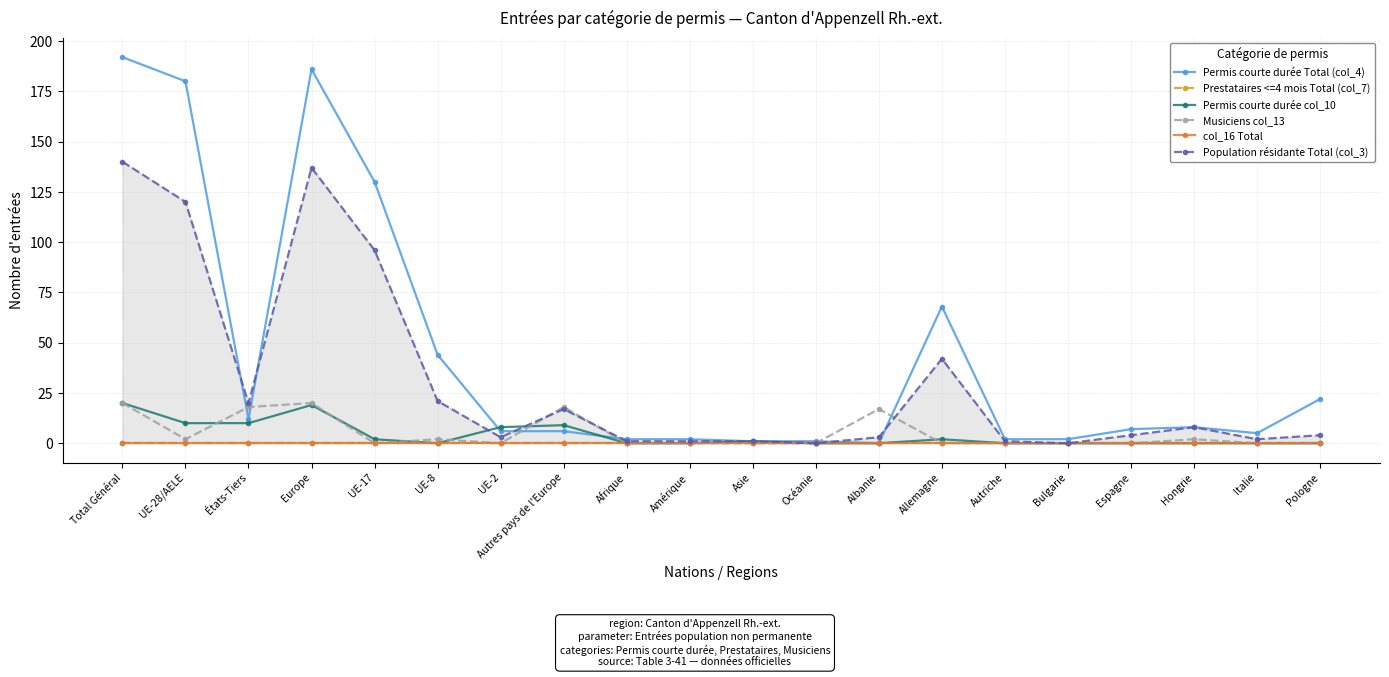

How many intersections are there between Permis courte durée Total (col_4) and Musiciens col_13?

6